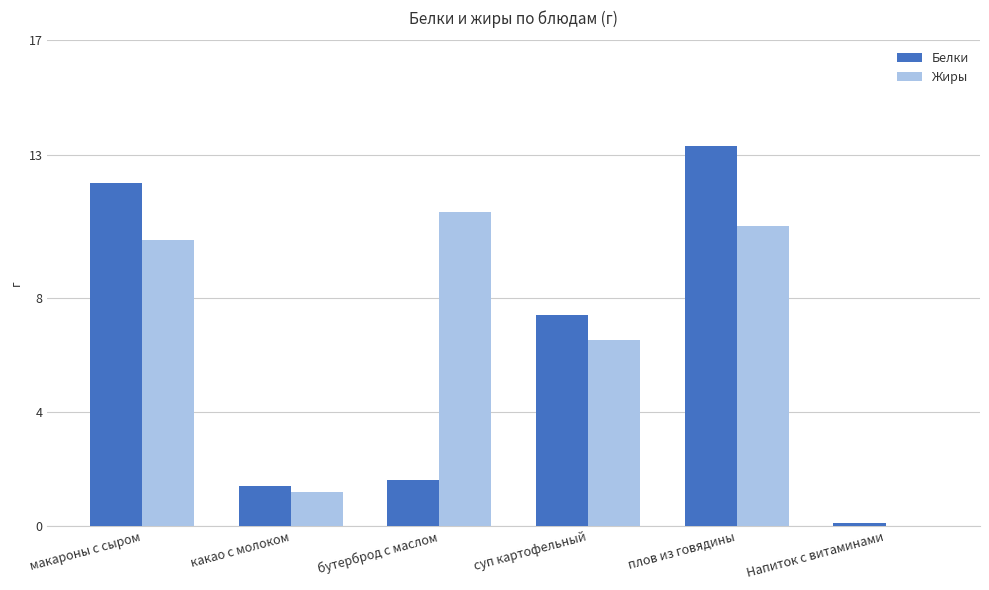

Which series has the largest total across all categories?

Жиры